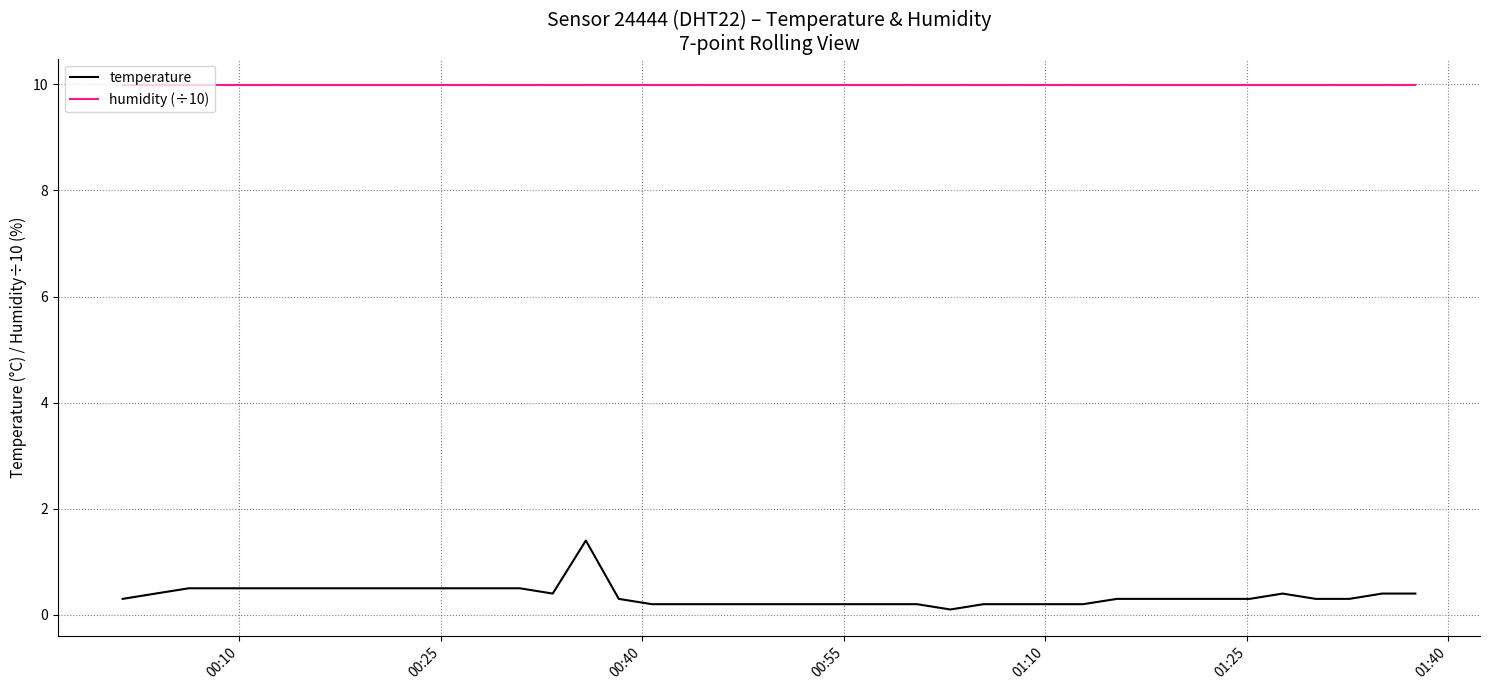

True or false: temperature and humidity (÷10) intersect in this chart.

False